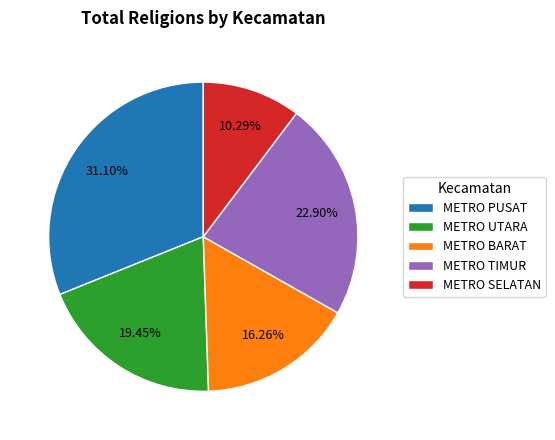

To the nearest percent, what percentage of the pie is METRO BARAT?

16%